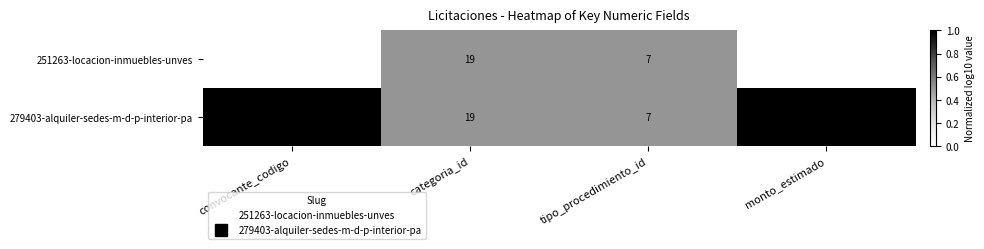

Read the 279403-alquiler-sedes-m-d-p-interior-pa value at convocante_codigo.

1.0